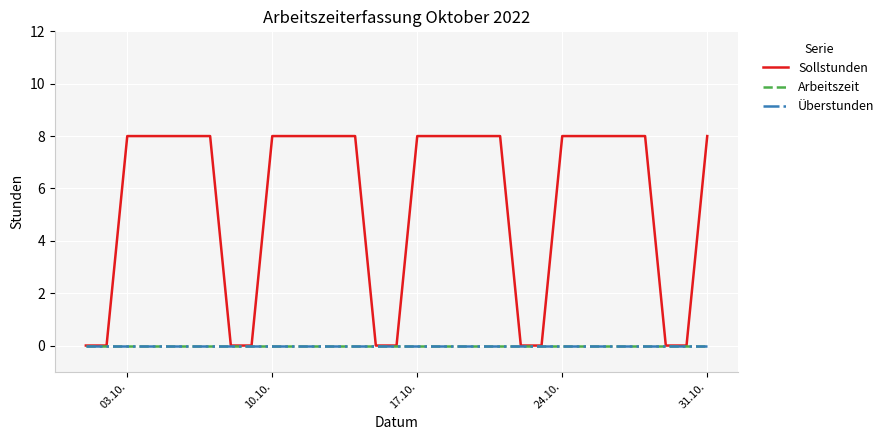

Does the chart display data point markers on the line(s)?

No